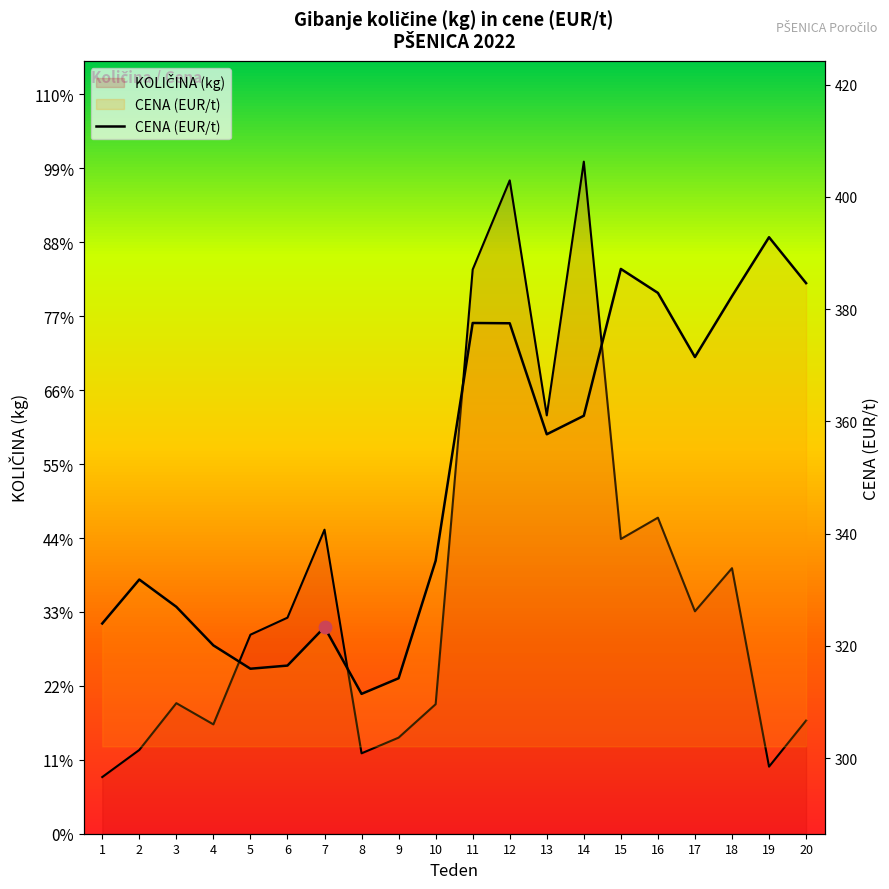

What is the change in value from 16 to 20?

+1.7